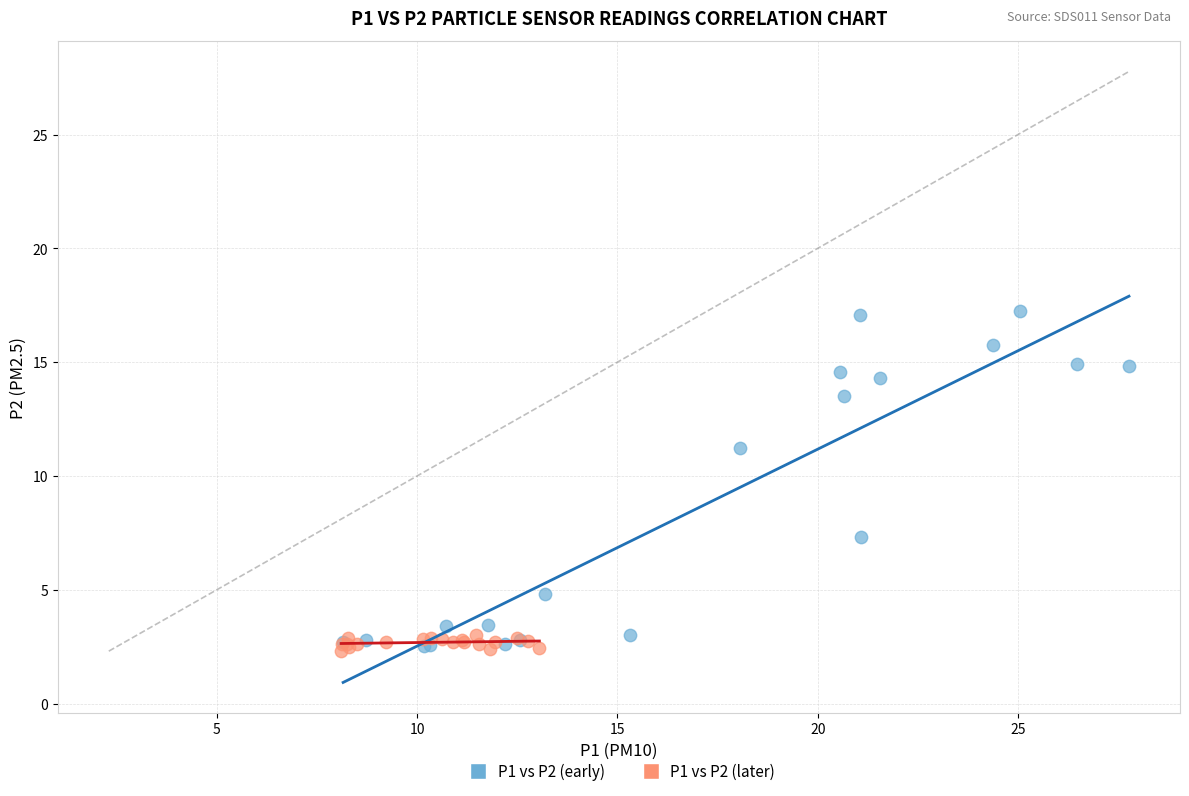

Which series has the widest spread of Y values?

P1 vs P2 (early)